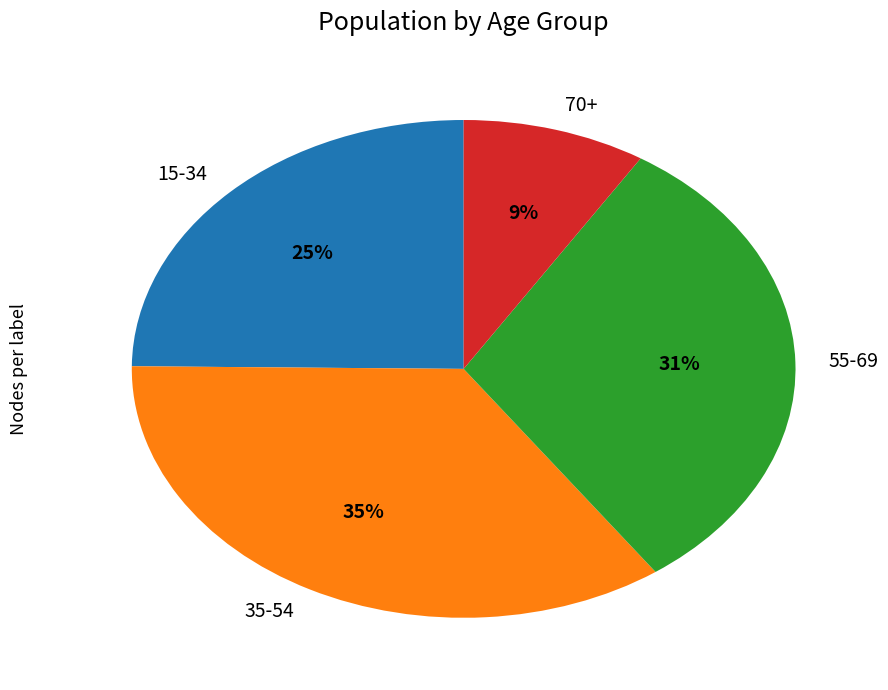

Is there any slice that represents more than half of the pie?

No